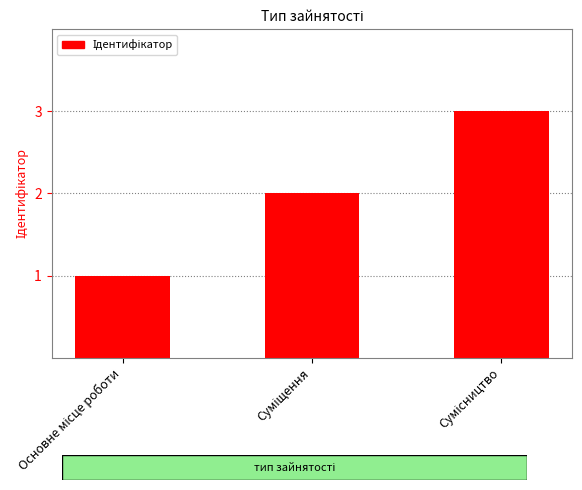

What is the greatest value displayed?

3